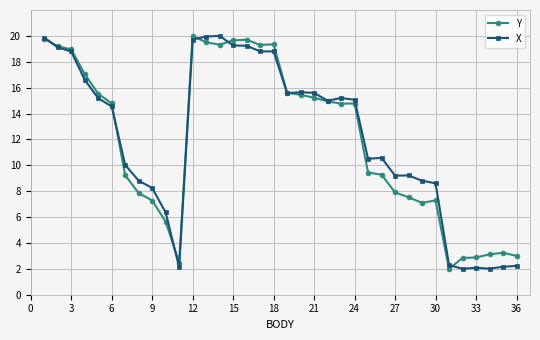

Does the chart display data point markers on the line(s)?

Yes